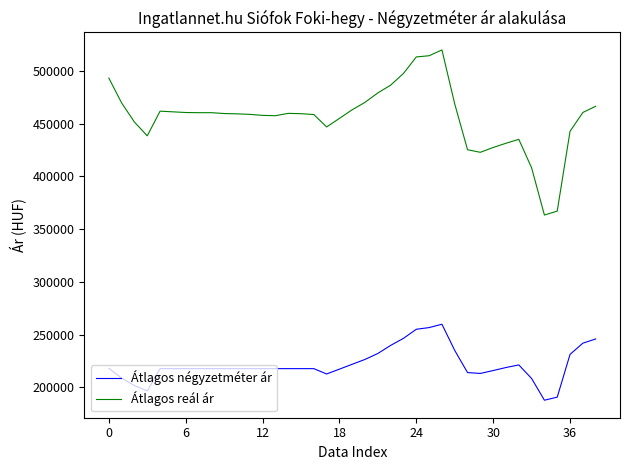

Which series has the widest spread of values?

Átlagos reál ár